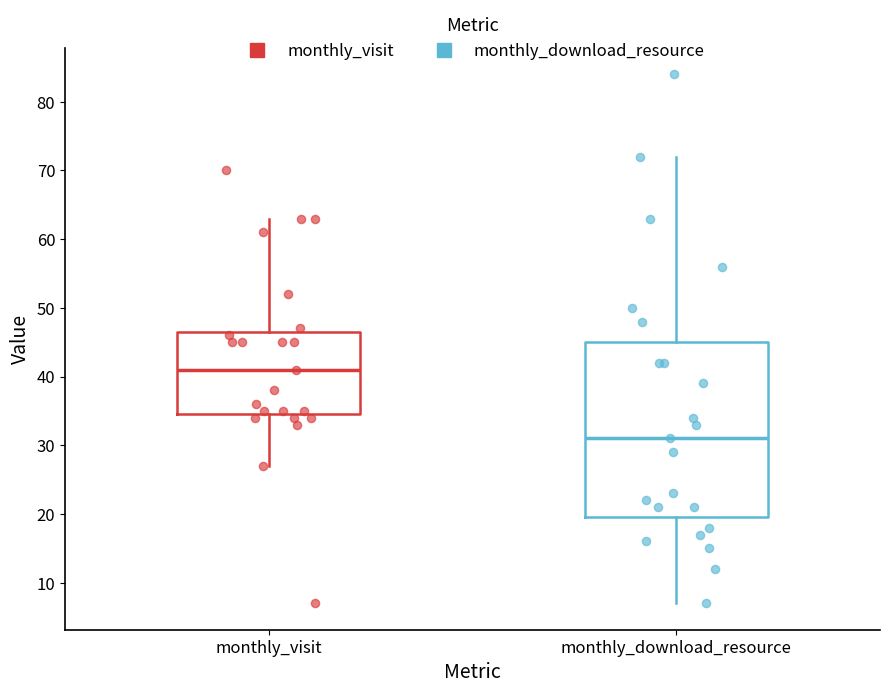

Reading left to right, read every box against the y-axis: the position of its median line, the range the box covers, and the ends of its whiskers. The values are not printed on the chart, so give them approximately, as read against the axis.

monthly_visit: median 41, box 35 to 47, whiskers 27 to 63
monthly_download_resource: median 31, box 20 to 45, whiskers 7 to 72